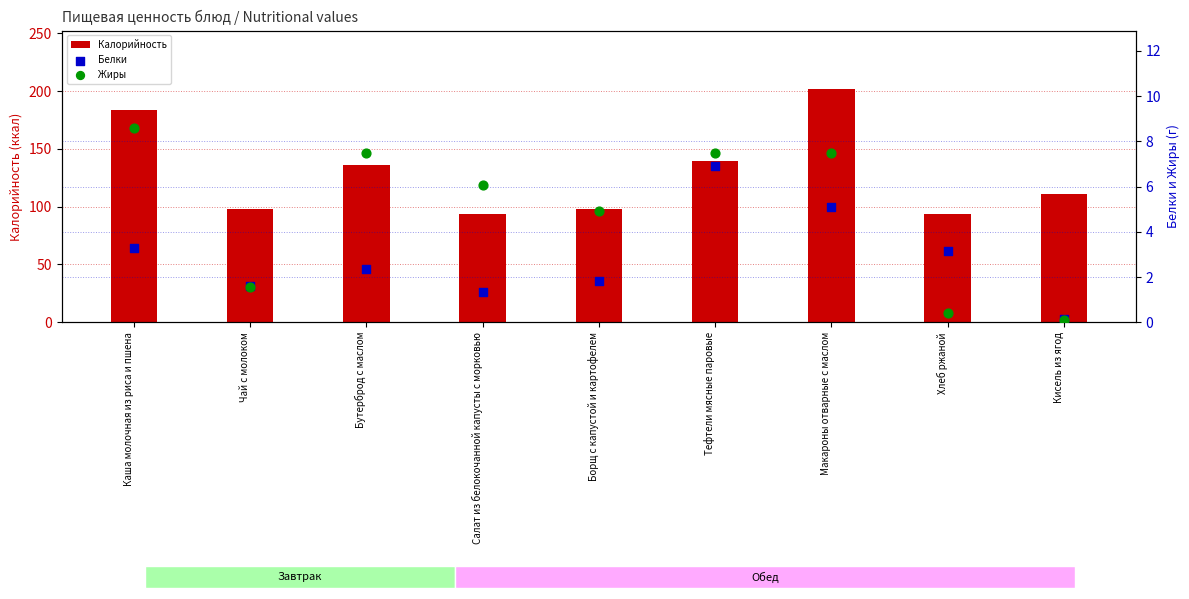

What are all the series names shown in the legend?

Калорийность, Белки, Жиры